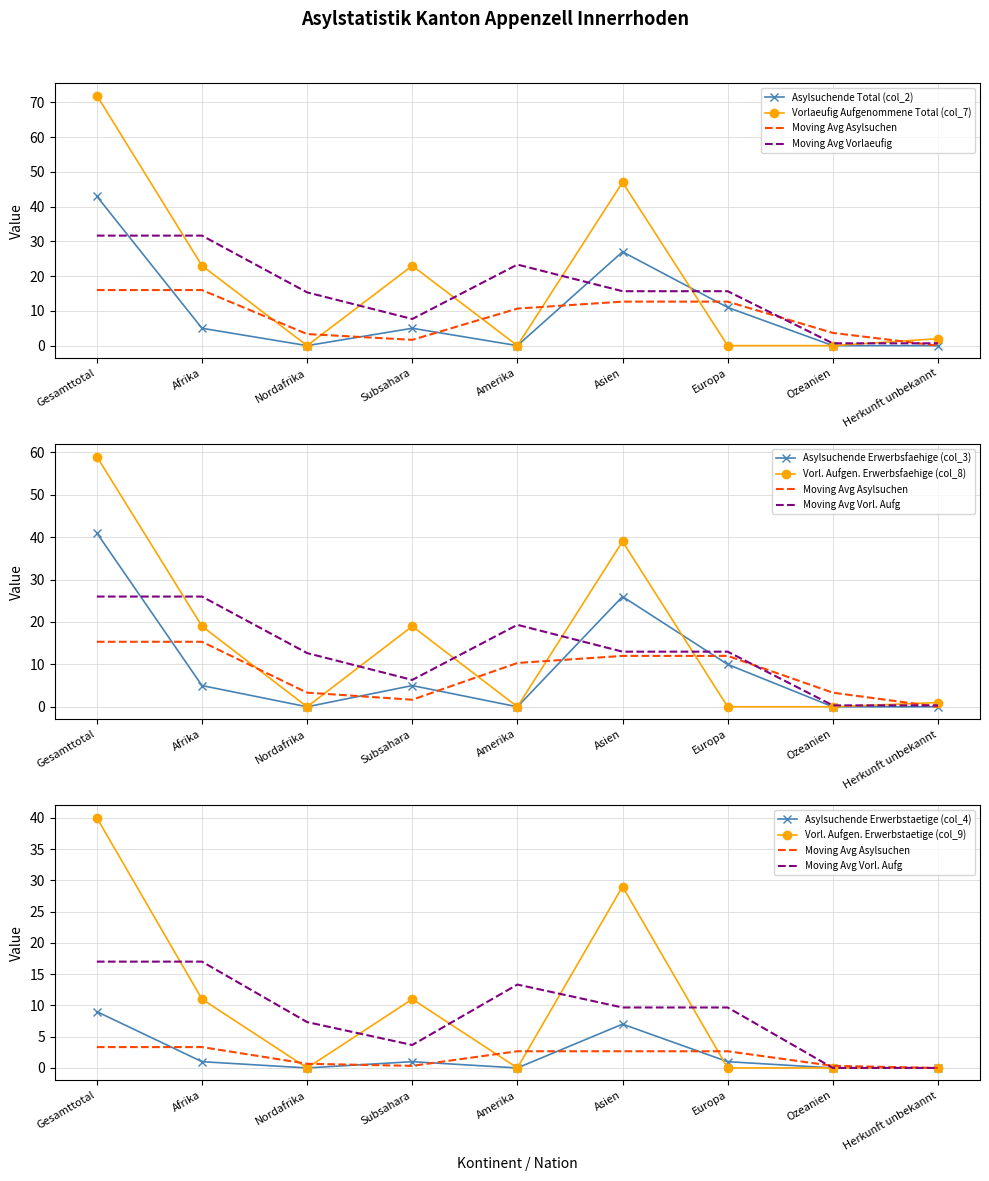

True or false: Asylsuchende Erwerbstaetige (col_4) has more than 2 interior local peaks.

False